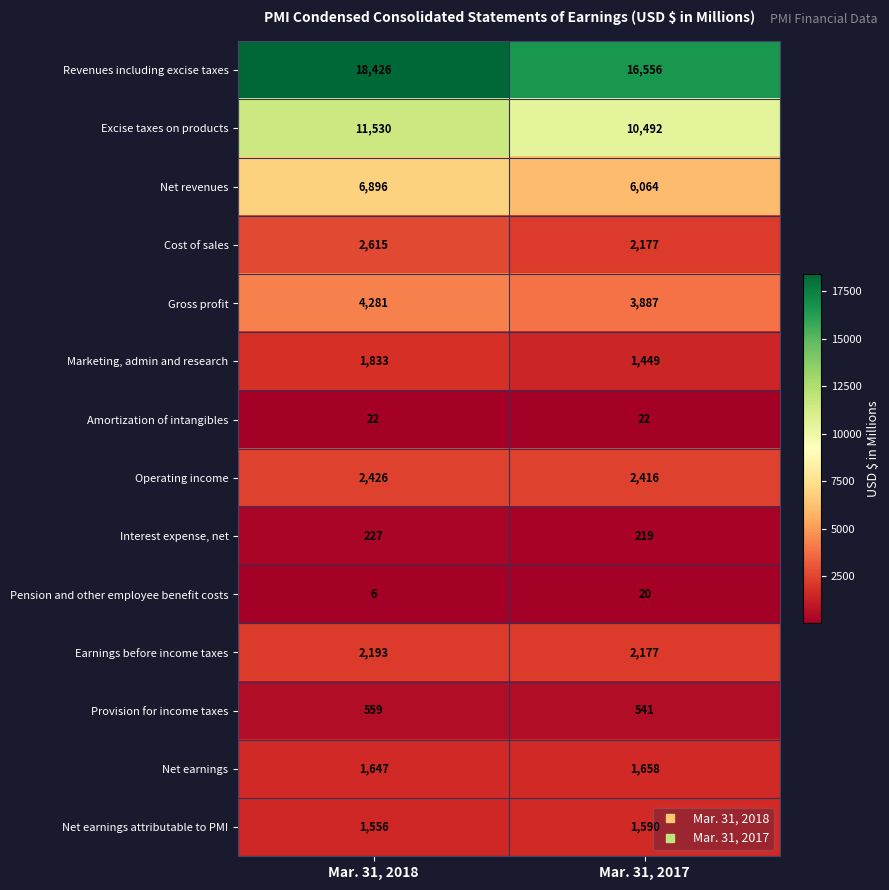

What is the total value across all series at Mar. 31, 2017?

49268